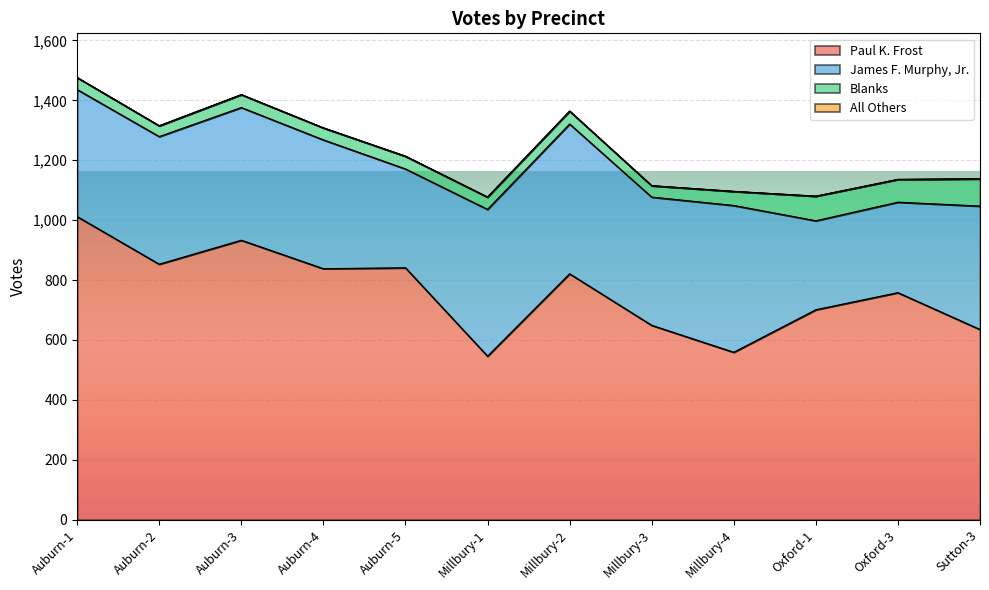

Which category has the highest value in the Blanks series?

Sutton-3